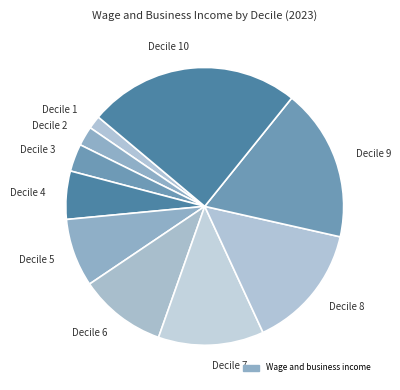

True or false: Decile 4 accounts for 20% of the total.

False